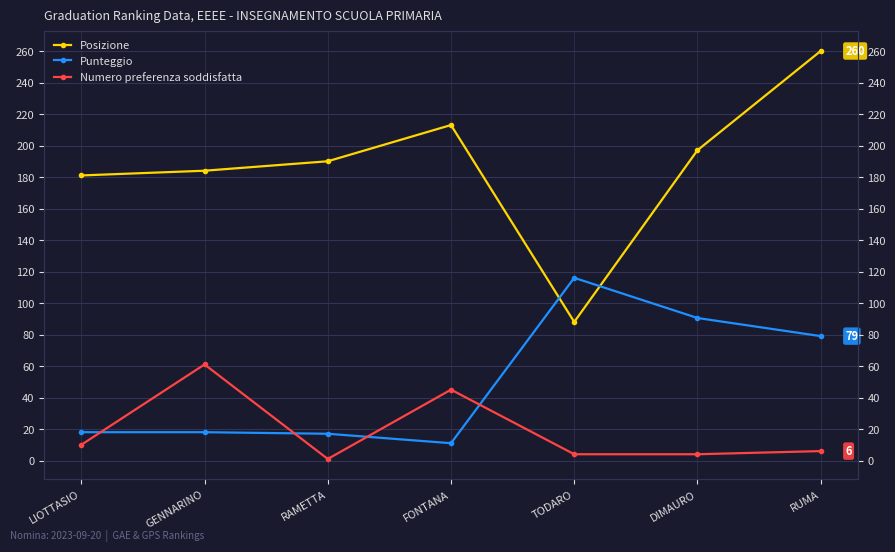

Rank the series by their average value, from highest to lowest.

Posizione, Punteggio, Numero preferenza soddisfatta